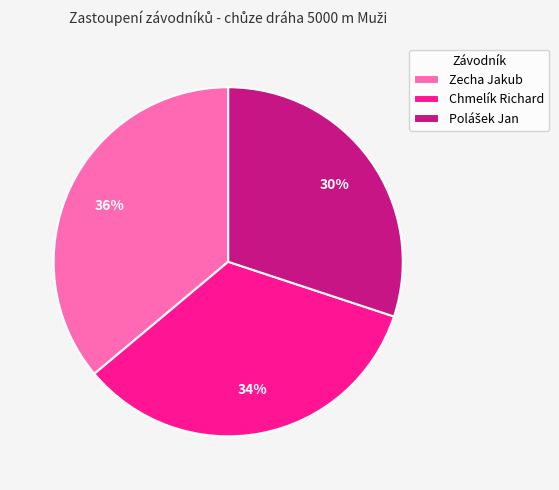

Is there any slice that represents more than half of the pie?

No